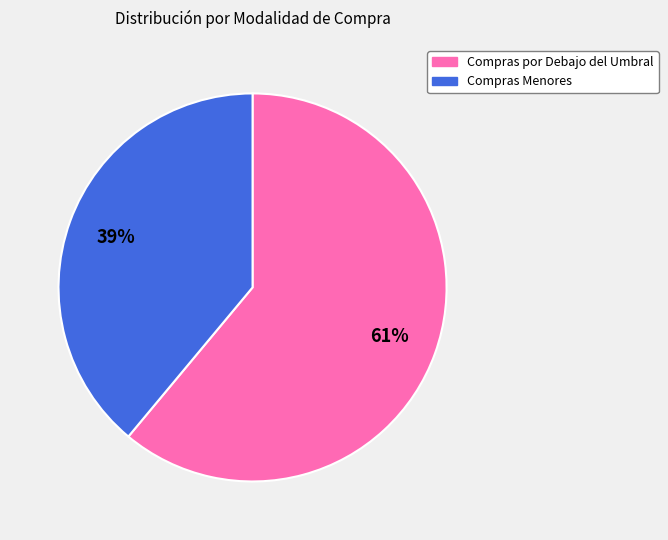

Do Compras por Debajo del Umbral and Compras Menores together represent more than half of the pie?

Yes